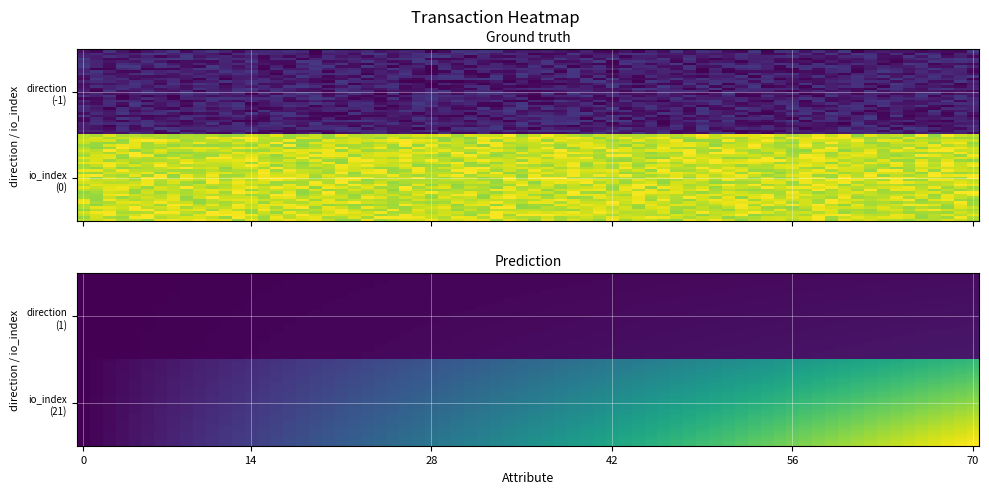

Reading right to left, list all the values displayed in this chart.

5d0a44a3ef7e896f6b112e6c85581a9e16001ae: 1=0	-1=-1
335399aa43648f0f0b57ce02e1c0d1207a079f9: 1=21	-1=1